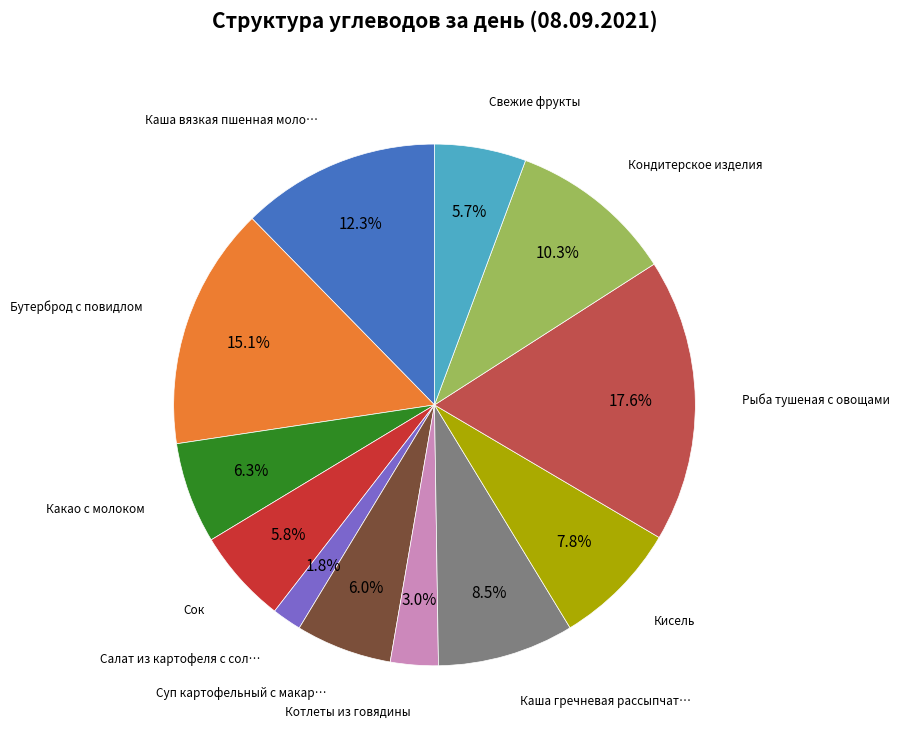

Does any single category account for the majority?

No